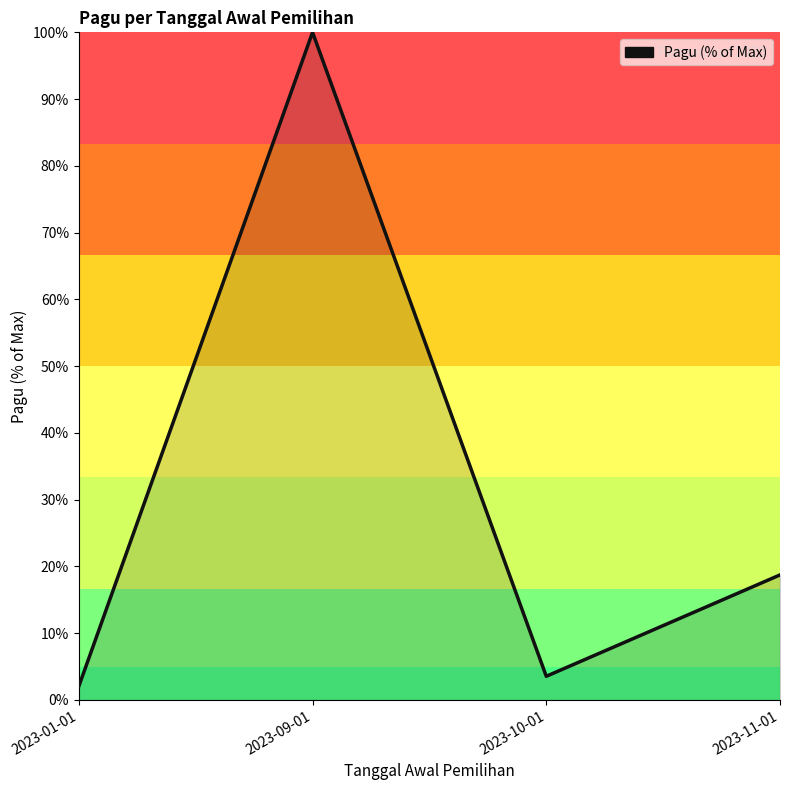

Reading left to right, list all the values displayed in this chart.

2.0	100.0	3.5	18.7